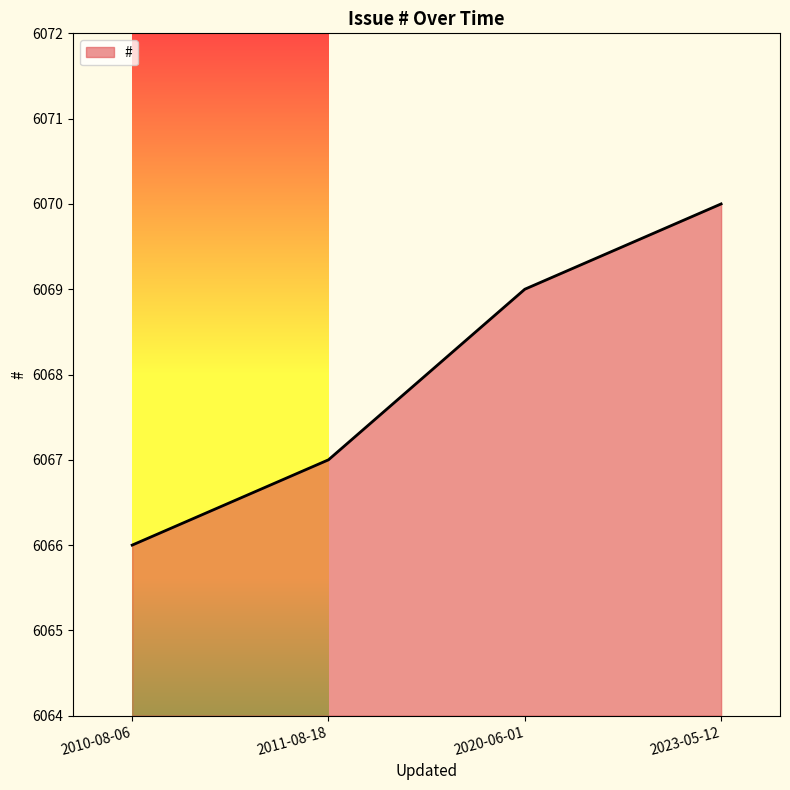

Where is the data nearest to the value 6068?

2011-08-18